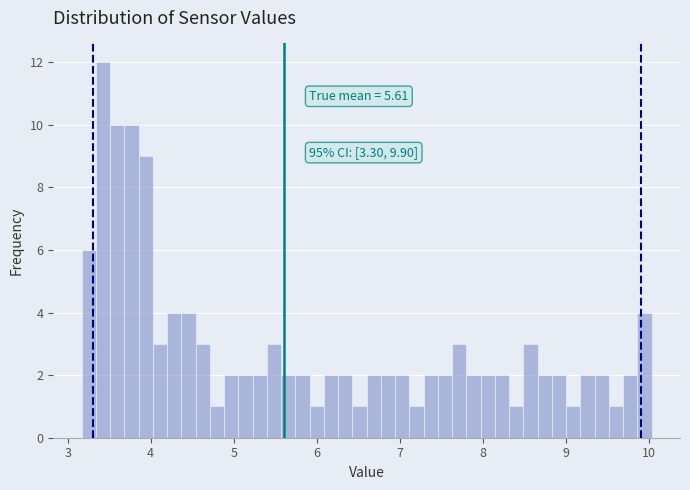

Around what value on the x-axis is the tallest bar? Give the approximate position of its centre, as read against the axis.

3.4